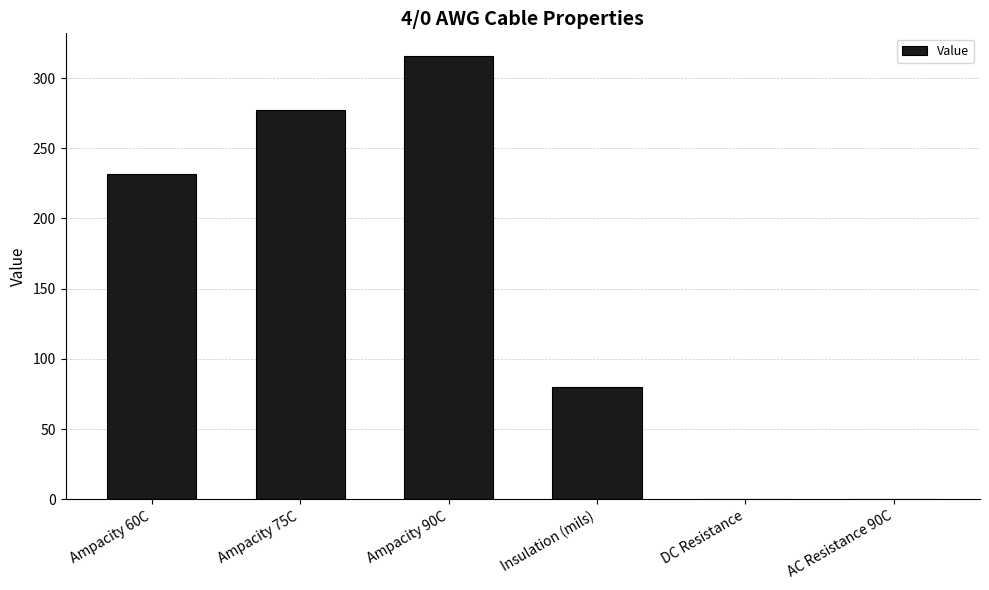

What is the change in value from Ampacity 90C to AC Resistance 90C?

-315.9